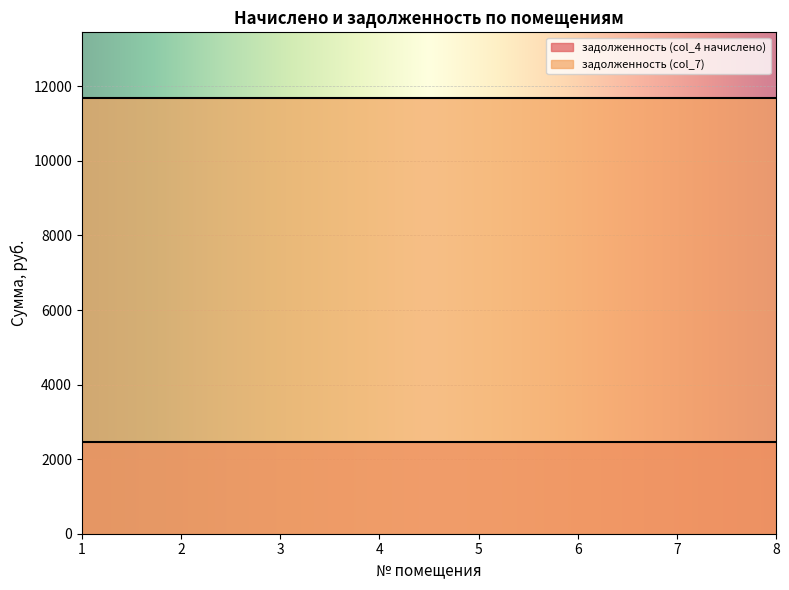

At which category is the sum across all series the highest?

1